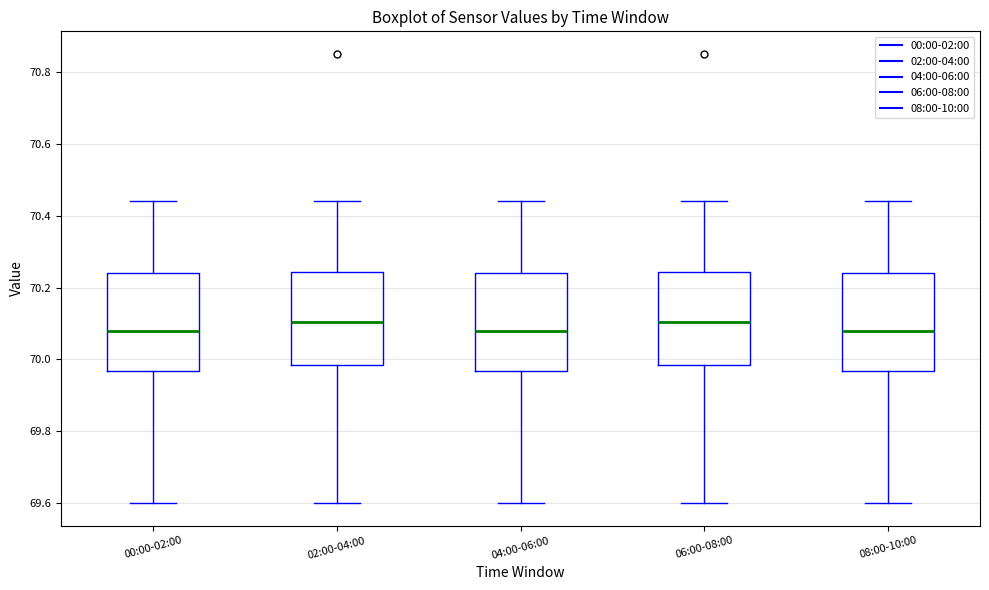

Reading left to right, transcribe this box plot: for each box, give where its median line is, the range the box spans, and where its two whiskers end, as read against the y-axis. The values are not printed on the chart, so give them approximately, as read against the axis.

00:00-02:00: median 70.08, box 69.96 to 70.24, whiskers 69.60 to 70.44
02:00-04:00: median 70.10, box 69.98 to 70.24, whiskers 69.60 to 70.44
04:00-06:00: median 70.08, box 69.96 to 70.24, whiskers 69.60 to 70.44
06:00-08:00: median 70.10, box 69.98 to 70.24, whiskers 69.60 to 70.44
08:00-10:00: median 70.08, box 69.96 to 70.24, whiskers 69.60 to 70.44